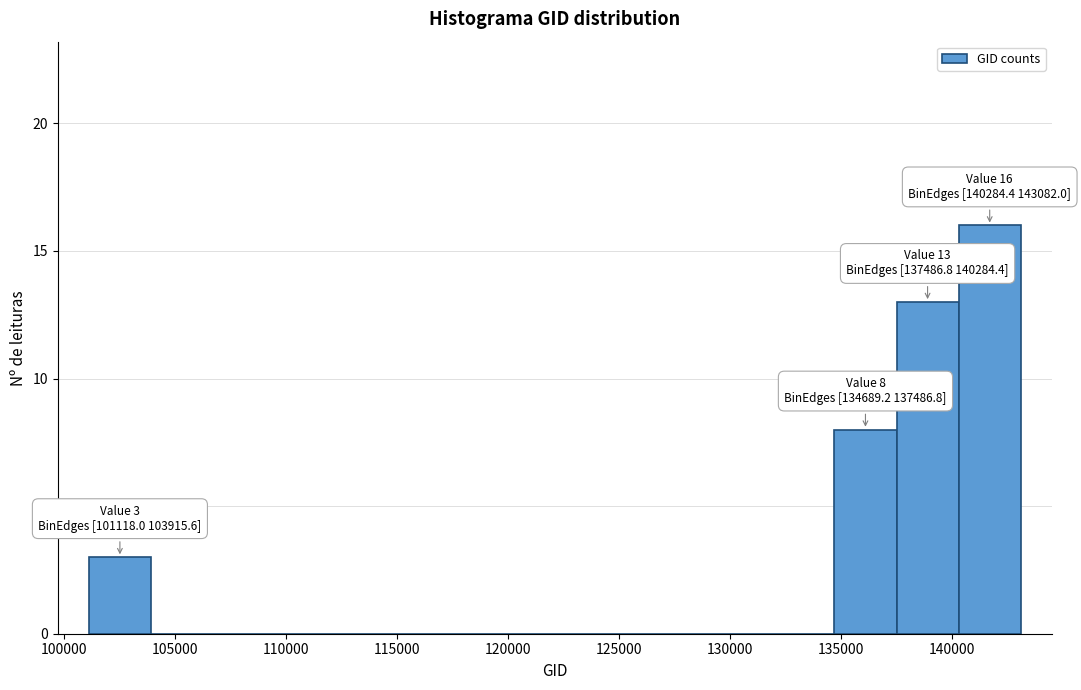

Over which range of the x-axis is the bar tallest?

140500 to 143000